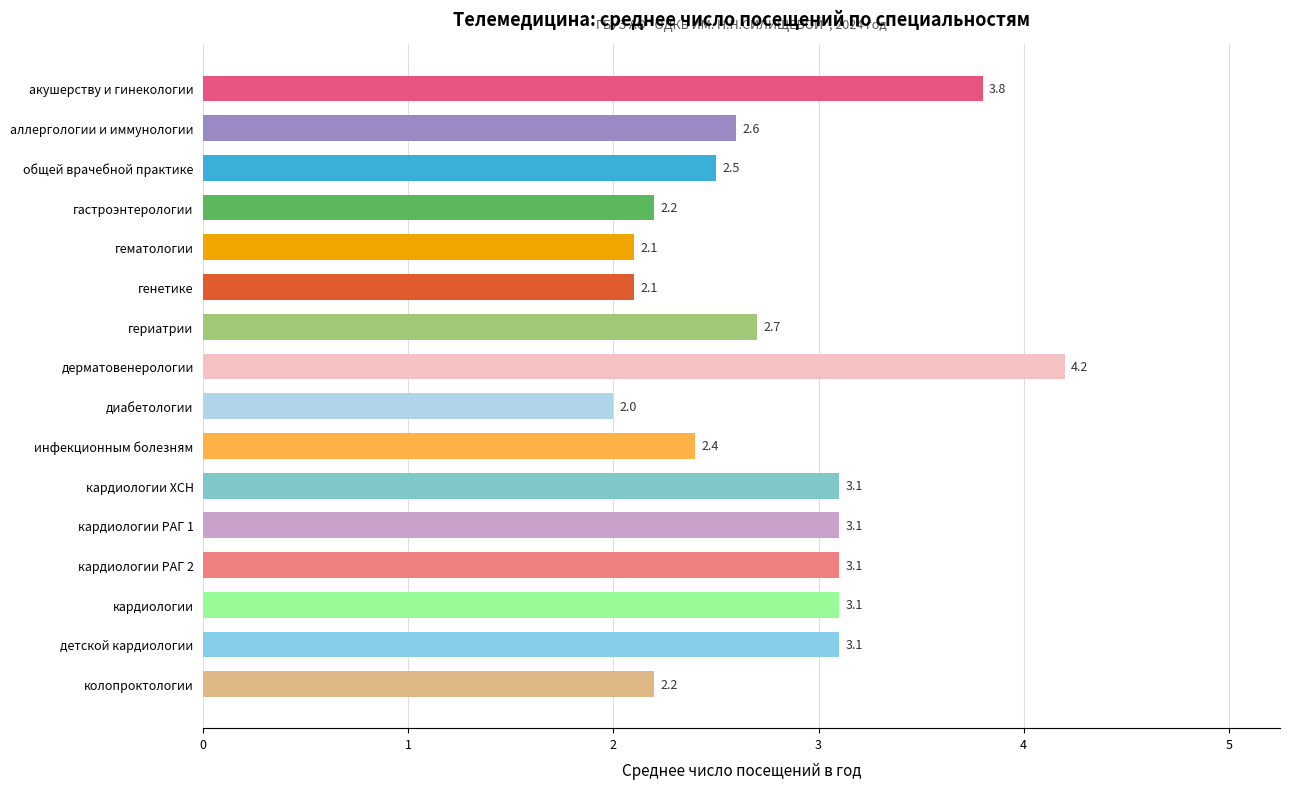

Reading bottom to top, list all the values displayed in this chart.

2.2	3.1	3.1	3.1	3.1	3.1	2.4	2.0	4.2	2.7	2.1	2.1	2.2	2.5	2.6	3.8